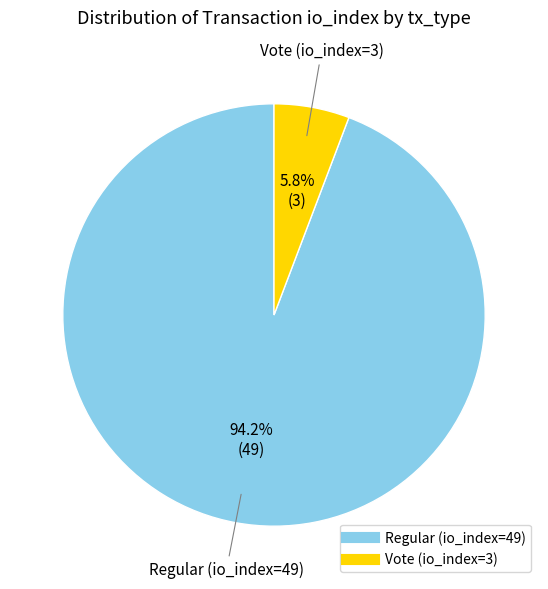

What is the total percentage of Regular (io_index=49) and Vote (io_index=3)?

100.0%